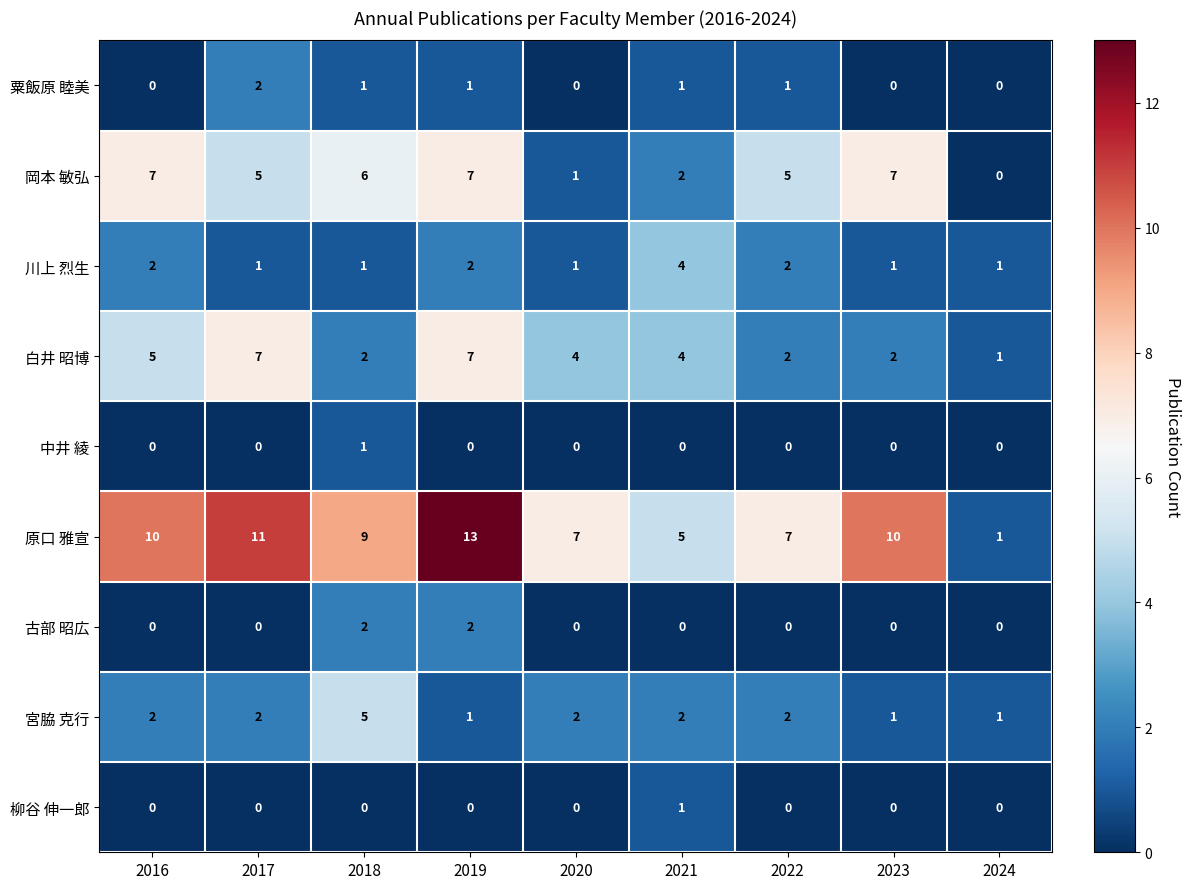

Which series changed the most between 2017 and 2018?

白井 昭博